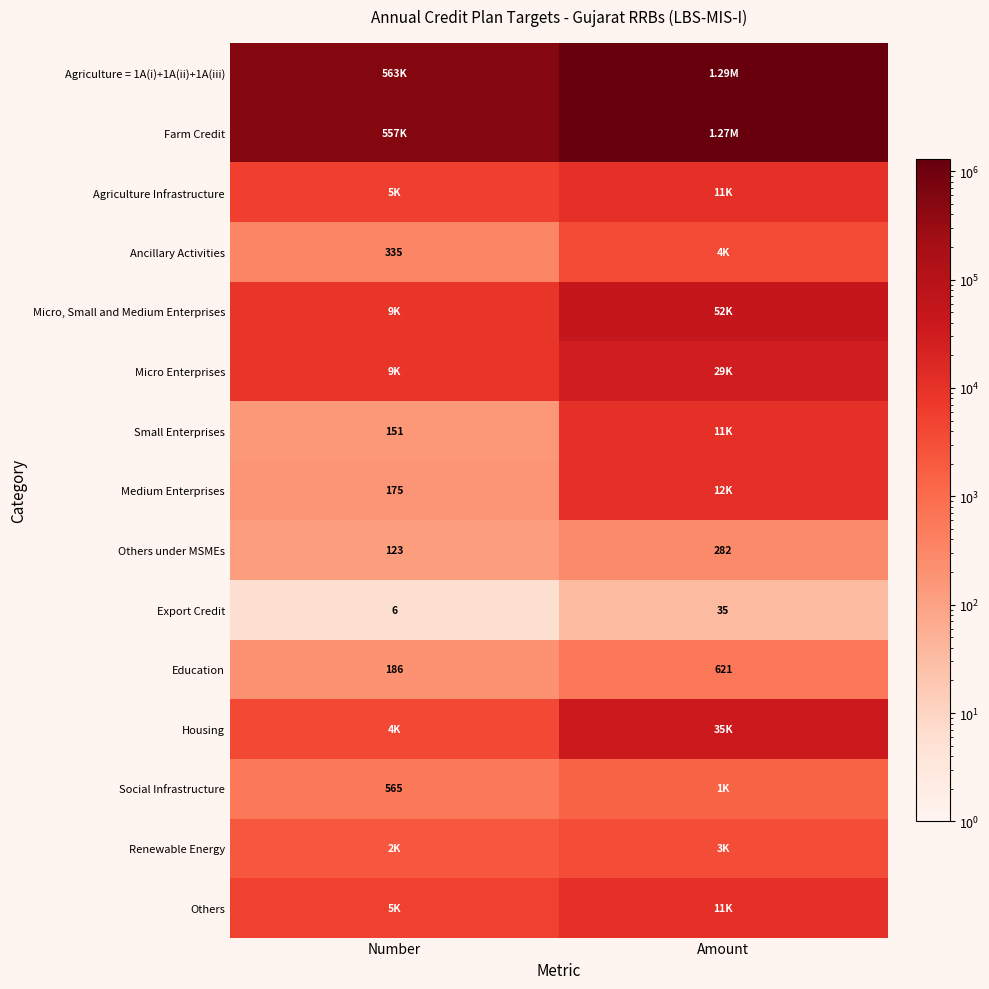

What is the spread (max minus min) of values at Amount?

1289404.3